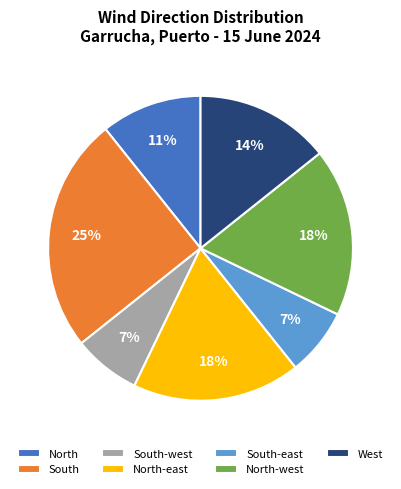

To the nearest percent, what percentage of the pie is South?

25%